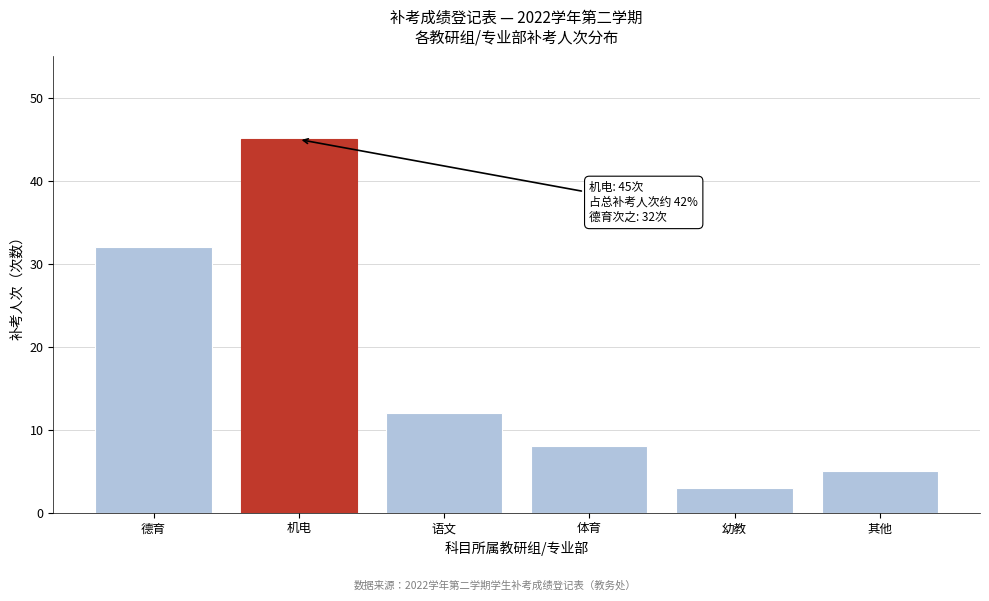

Reading left to right, extract all data points from this chart.

32	45	12	8	3	5